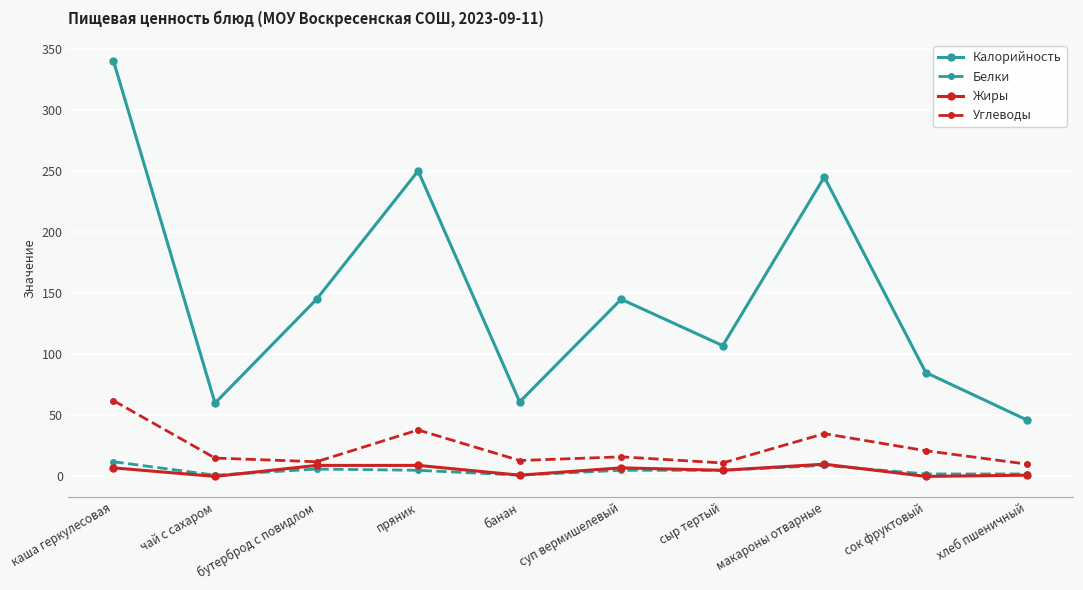

What is the maximum value shown in the chart?

340